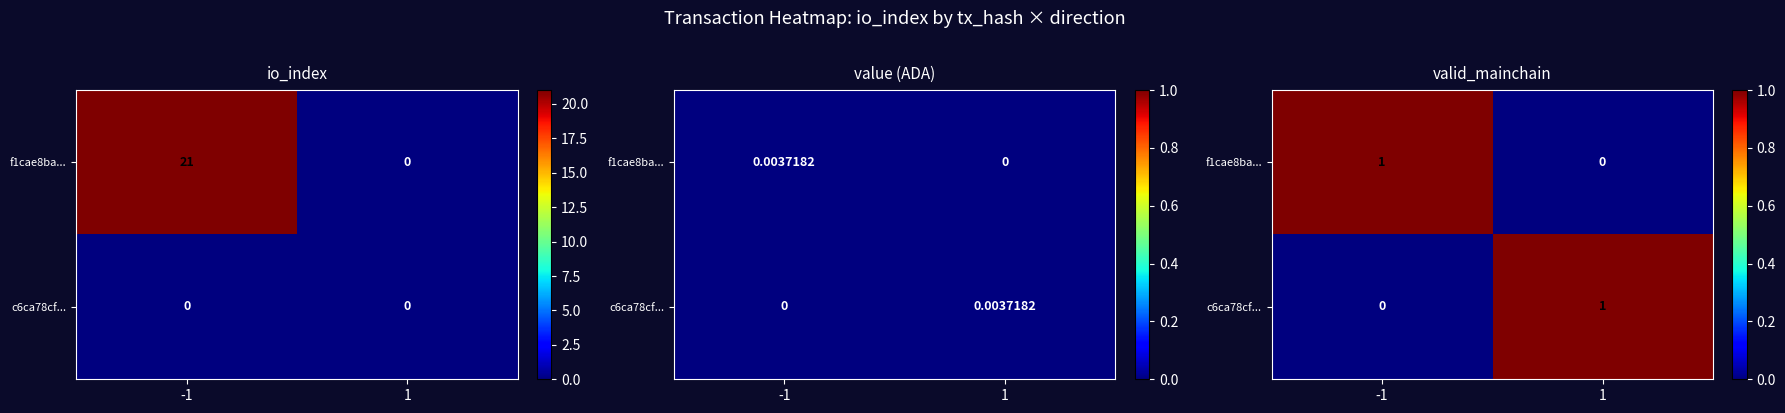

What is the sum of all c6ca78cf... values?

1